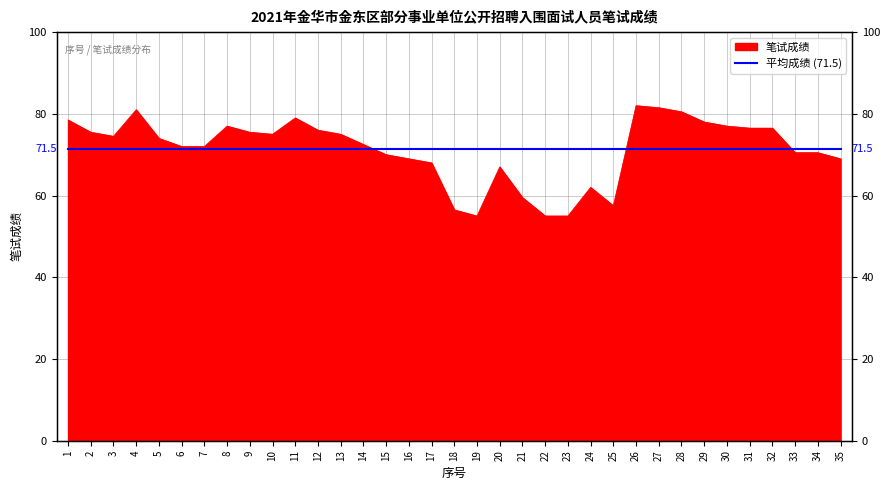

What is the difference between the maximum and second lowest values?

27.0